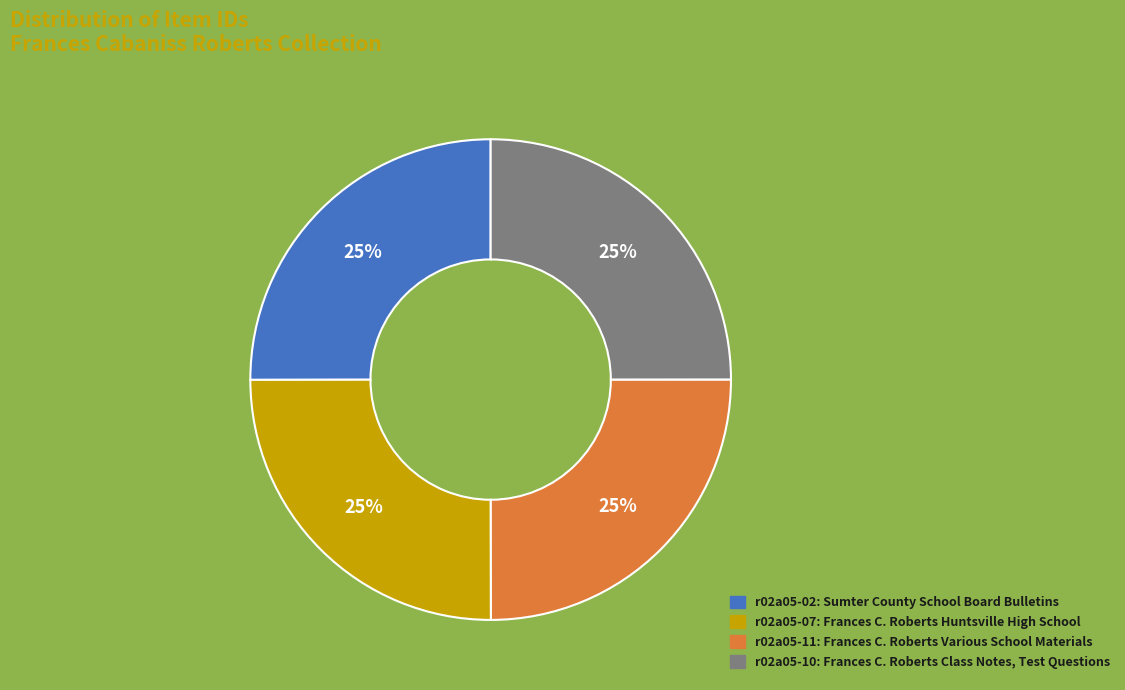

Is it true that r02a05-02: Sumter County School Board Bulletins is 10% of the pie?

False